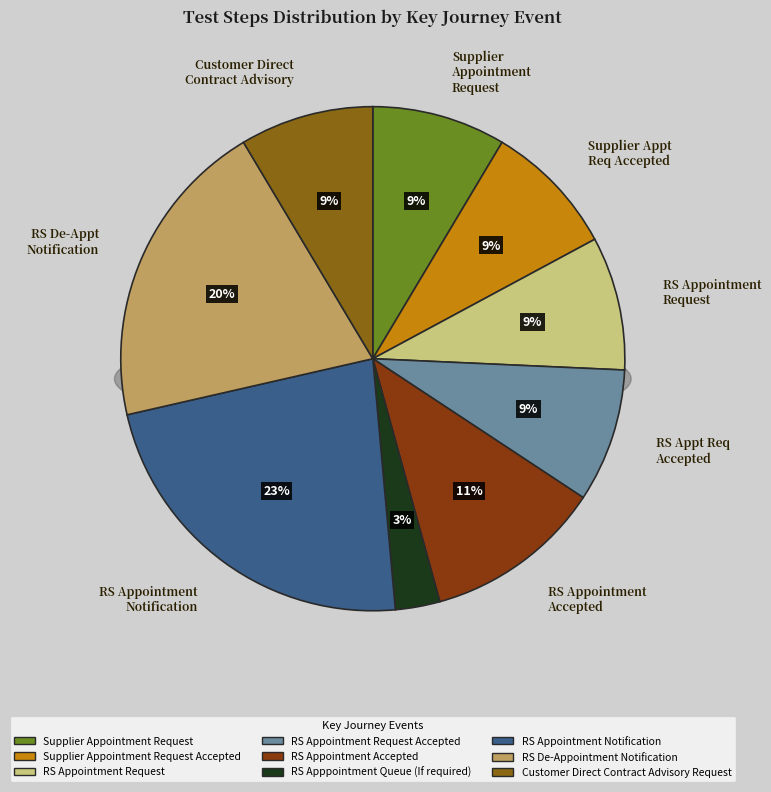

Is there any slice that represents more than half of the pie?

No